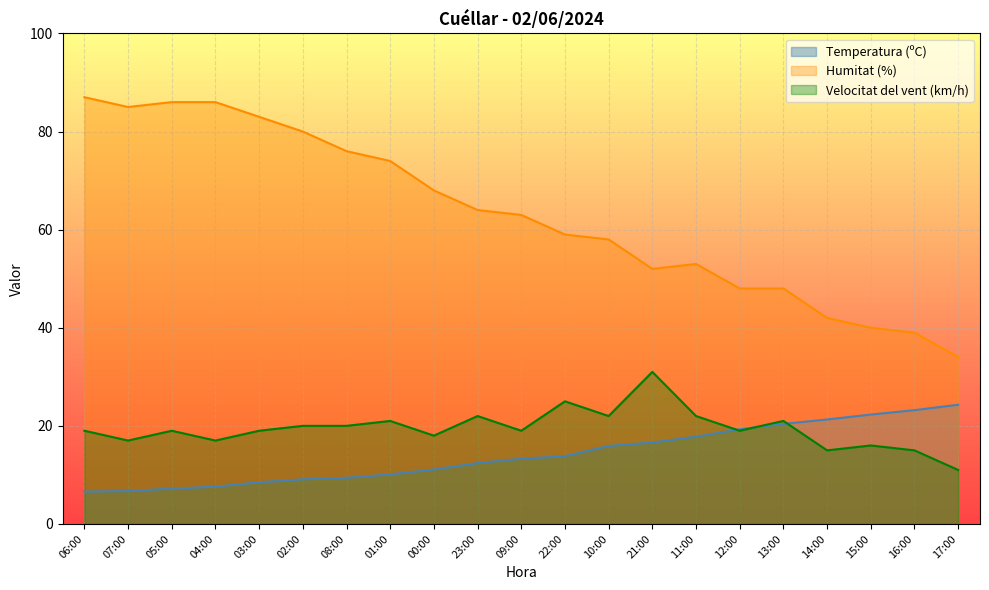

Reading left to right, extract all data points from this chart.

Temperatura (ºC): 06:00=6.6	07:00=6.7	05:00=7.2	04:00=7.6	03:00=8.5	02:00=9.1	08:00=9.4	01:00=10.1	00:00=11.1	23:00=12.4	09:00=13.3	22:00=13.8	10:00=15.9	21:00=16.6	11:00=17.8	12:00=19.3	13:00=20.4	14:00=21.3	15:00=22.3	16:00=23.2	17:00=24.3
Humitat (%): 06:00=87.0	07:00=85.0	05:00=86.0	04:00=86.0	03:00=83.0	02:00=80.0	08:00=76.0	01:00=74.0	00:00=68.0	23:00=64.0	09:00=63.0	22:00=59.0	10:00=58.0	21:00=52.0	11:00=53.0	12:00=48.0	13:00=48.0	14:00=42.0	15:00=40.0	16:00=39.0	17:00=34.0
Velocitat del vent (km/h): 06:00=19.0	07:00=17.0	05:00=19.0	04:00=17.0	03:00=19.0	02:00=20.0	08:00=20.0	01:00=21.0	00:00=18.0	23:00=22.0	09:00=19.0	22:00=25.0	10:00=22.0	21:00=31.0	11:00=22.0	12:00=19.0	13:00=21.0	14:00=15.0	15:00=16.0	16:00=15.0	17:00=11.0